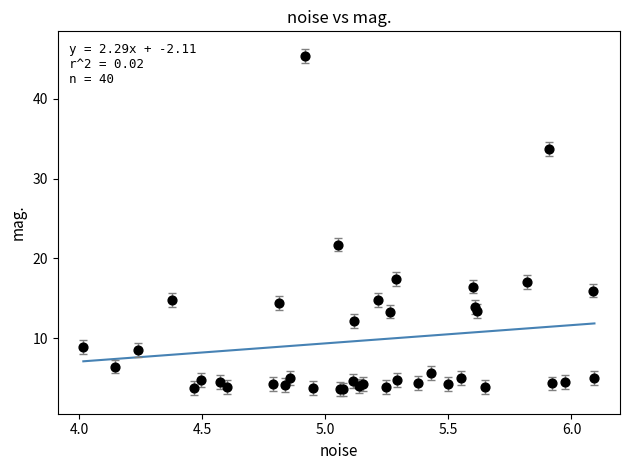

What Y value in the scatter plot is closest to 24?

21.7